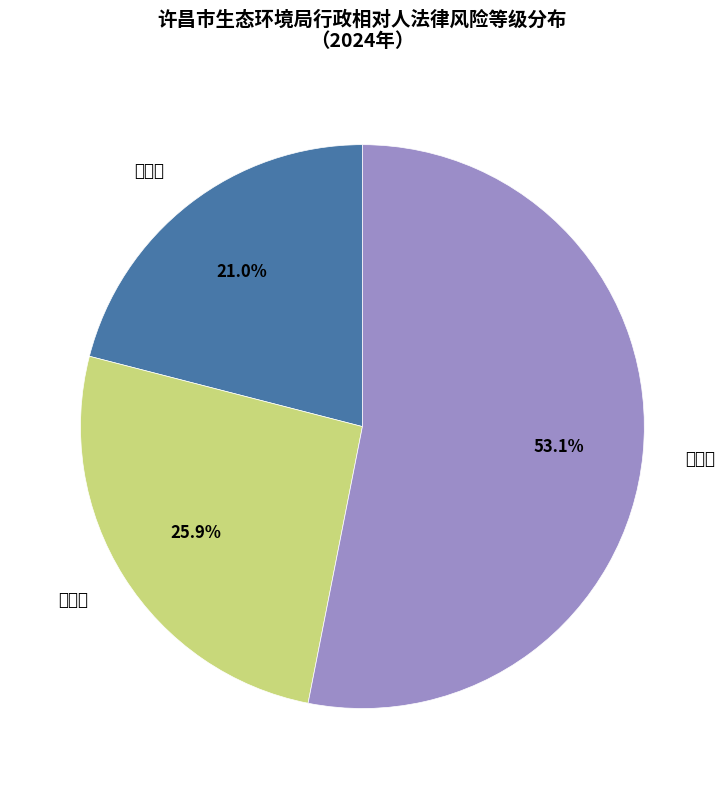

To the nearest percent, what is the combined percentage of 高风险 and 中风险?

47%